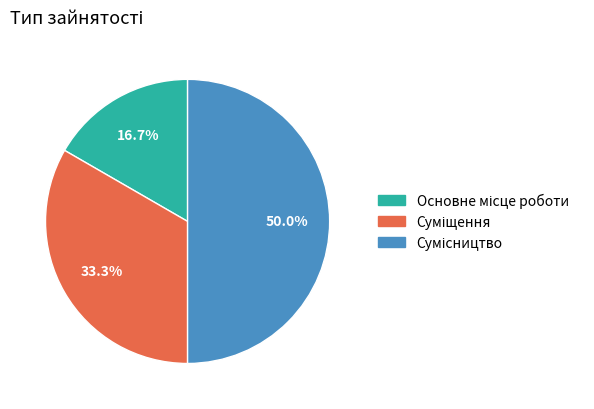

How many slices are in this pie chart?

3